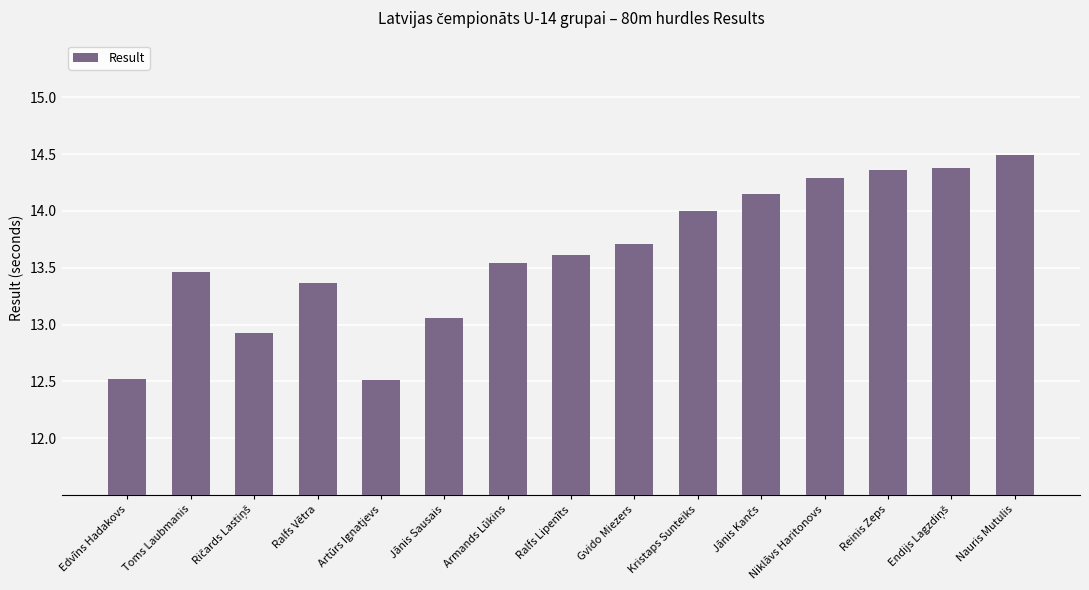

Between Nauris Mutulis and Jānis Sausais, which is larger?

Nauris Mutulis